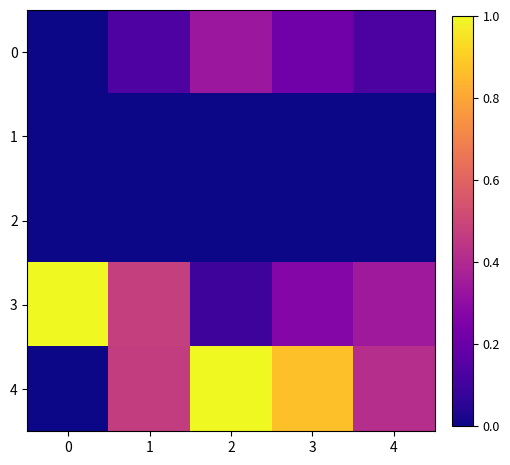

How many distinct data groups are displayed?

5